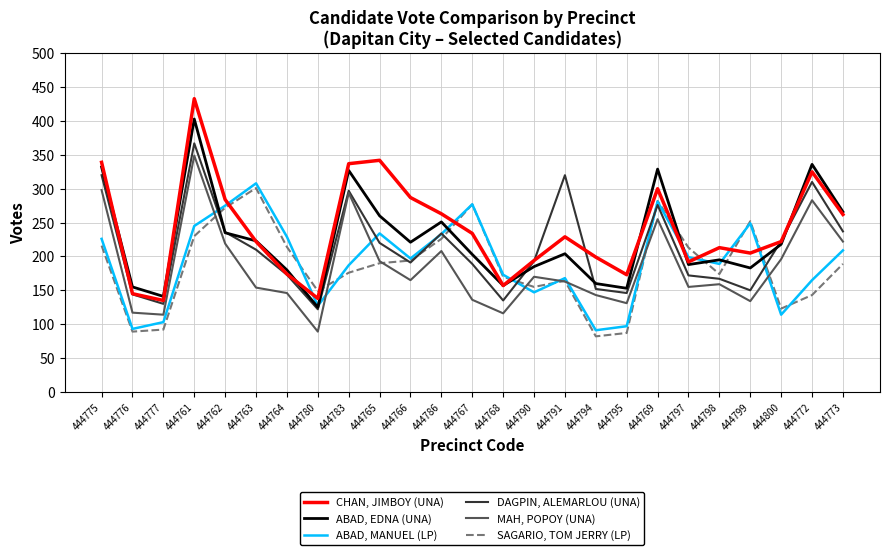

Between 444766 and 444773, which series saw the biggest shift?

MAH, POPOY (UNA)